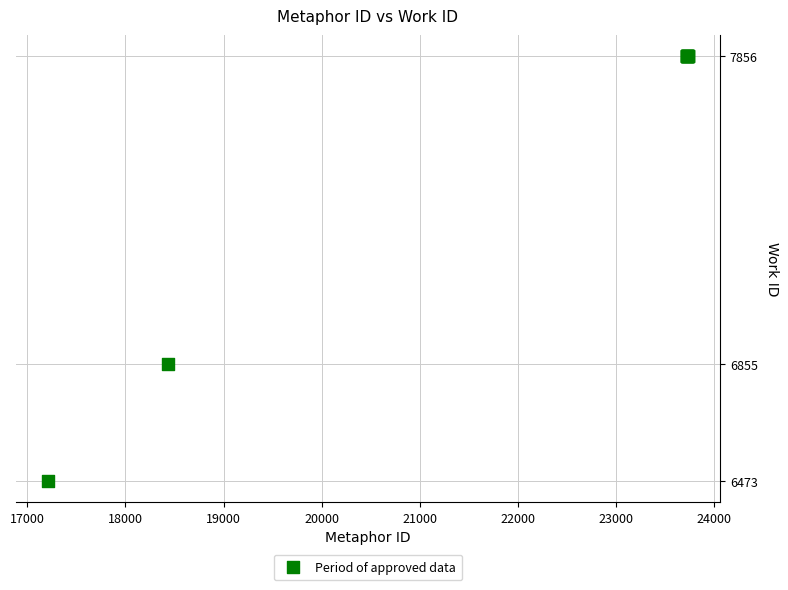

What Y value in the scatter plot is closest to 7164?

6855